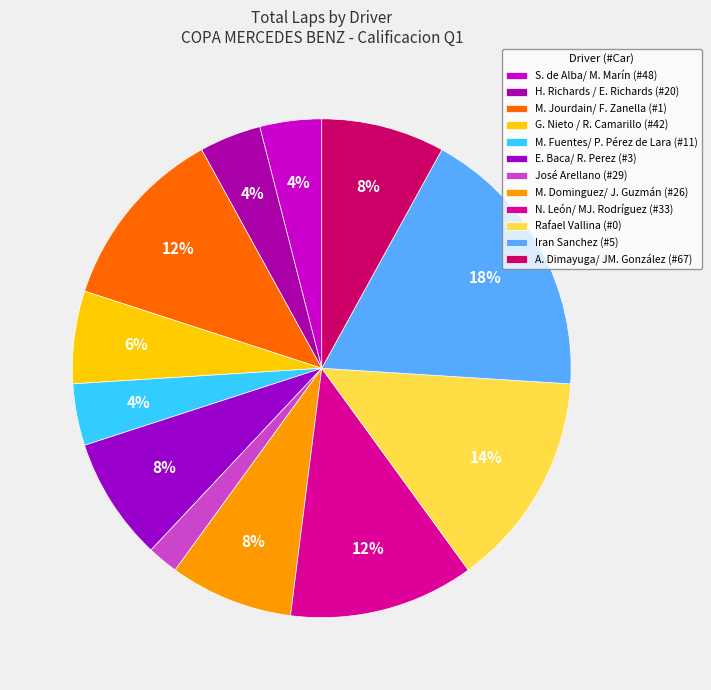

What percentage is the M. Dominguez/ J. Guzmán (#26) slice, to the nearest percent?

8%